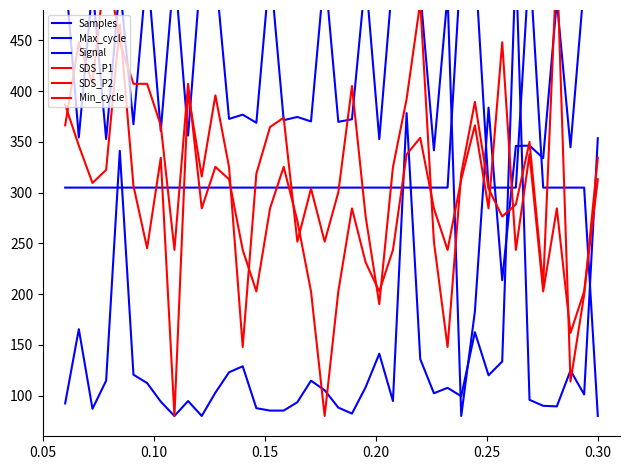

True or false: Min_cycle and Max_cycle intersect in this chart.

False